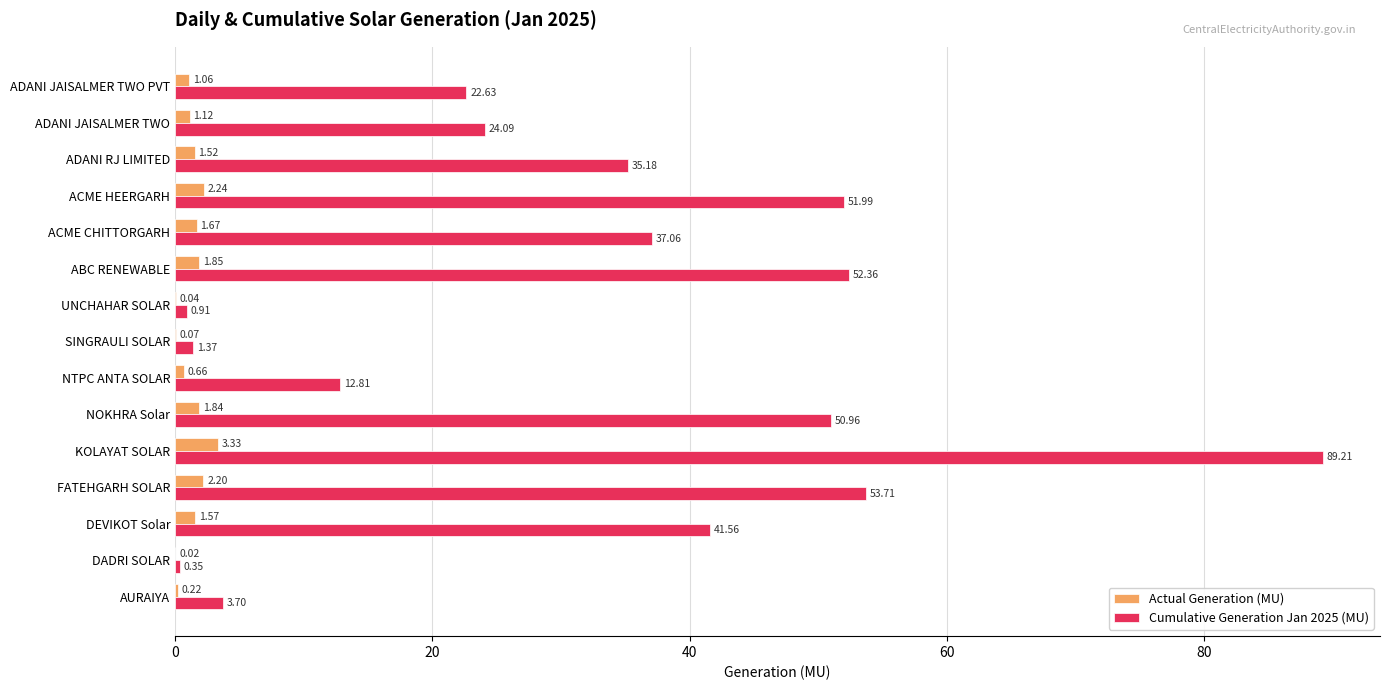

What is the total value across all series at KOLAYAT SOLAR?

92.5